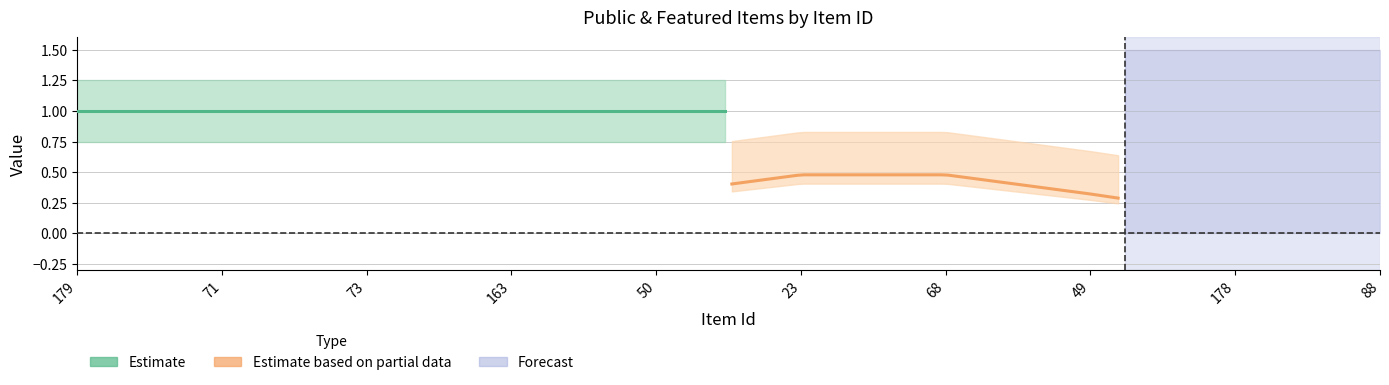

What is the total value across all series at 50?

1